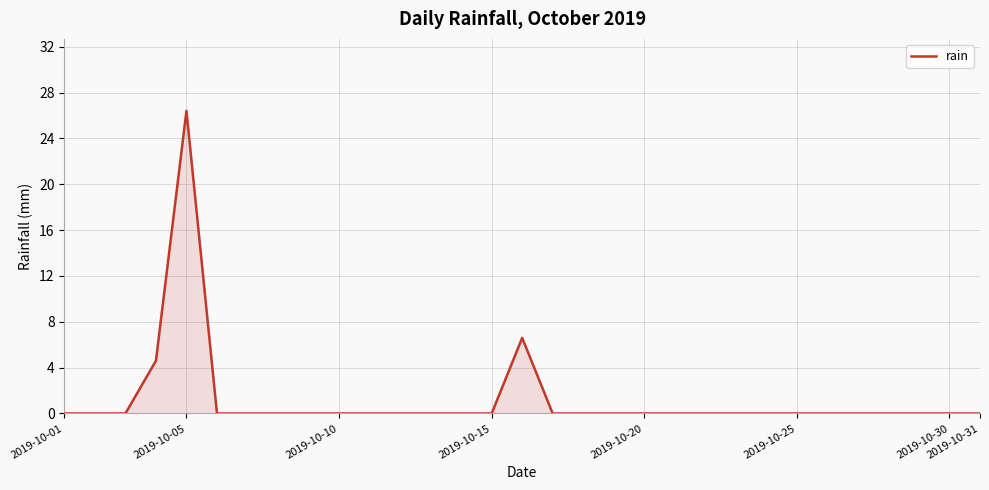

What is the greatest value displayed?

26.4